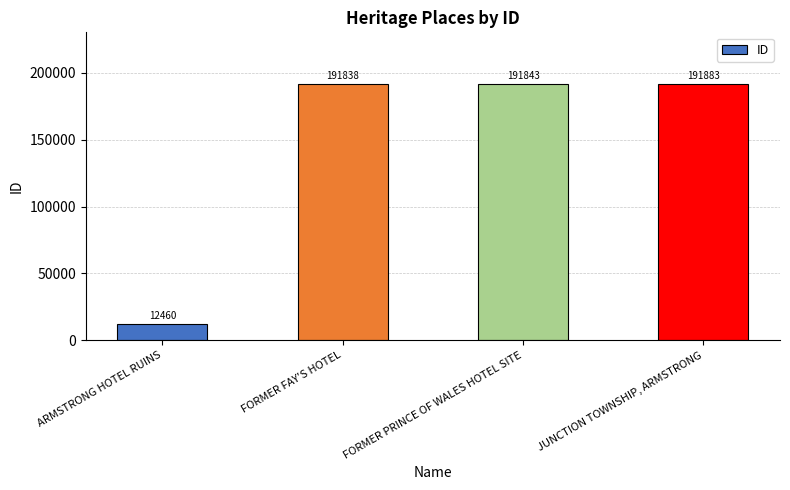

What is the label of the 1st bar from the left?

ARMSTRONG HOTEL RUINS